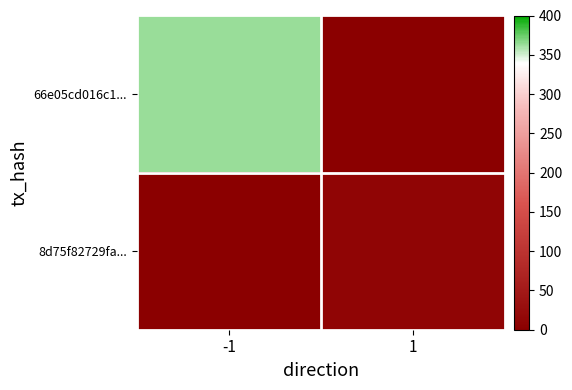

Rank the series at 1 from lowest to highest value.

66e05cd016c1..., 8d75f82729fa...